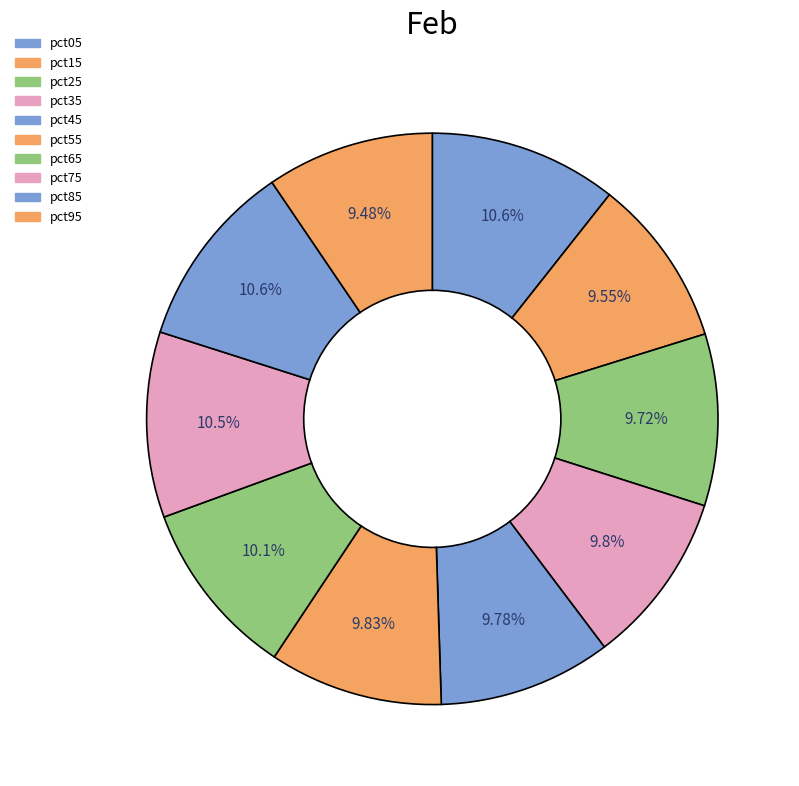

How many slices are in this pie chart?

10